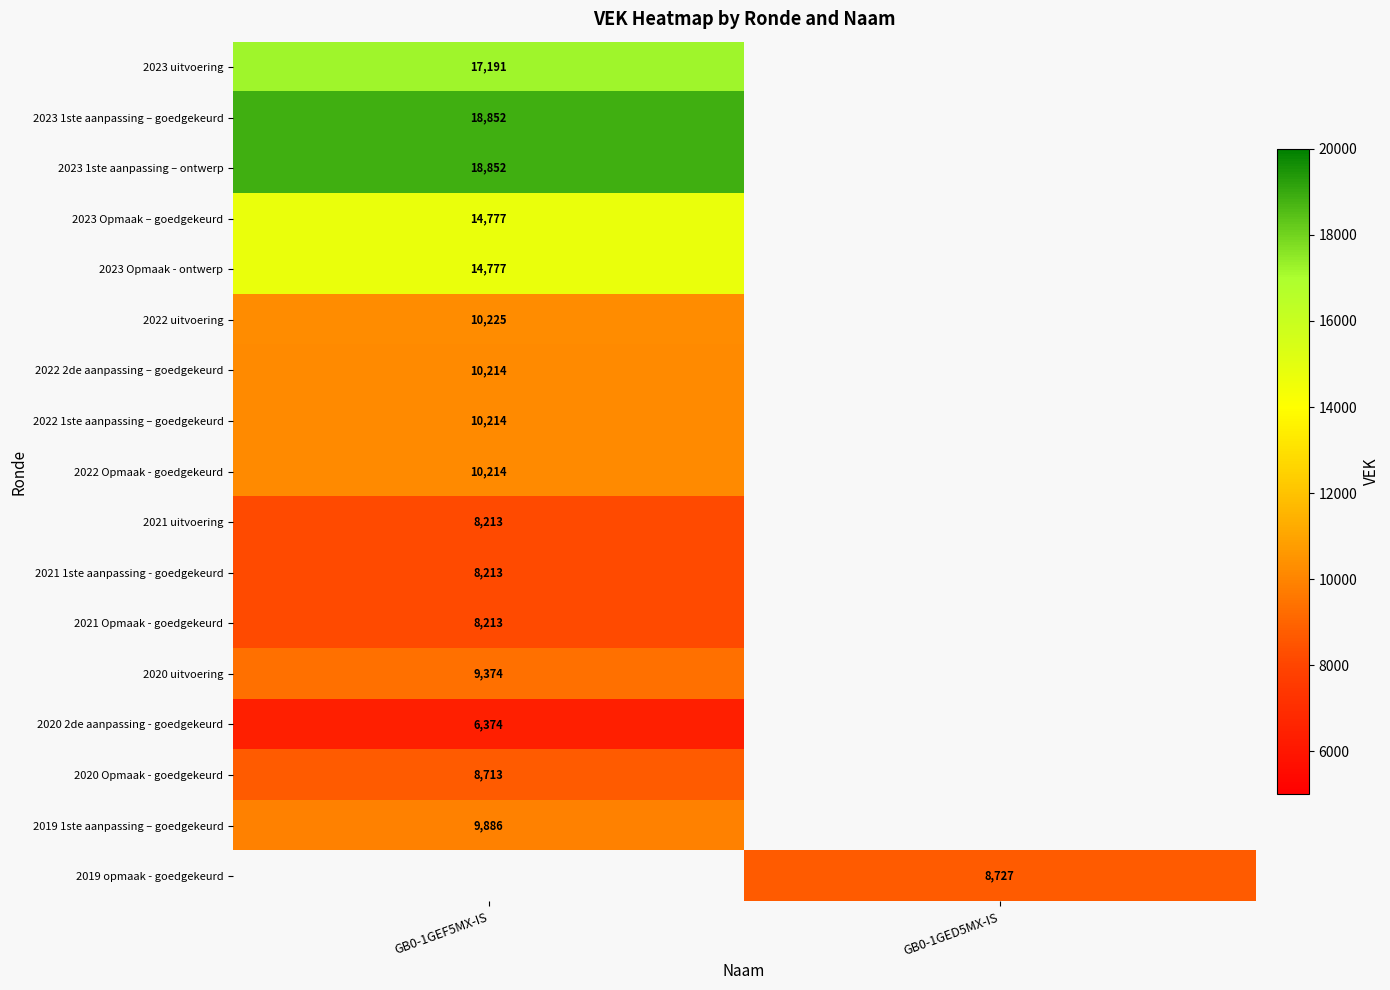

Which label corresponds to the smallest value in the chart?

GB0-1GEF5MX-IS